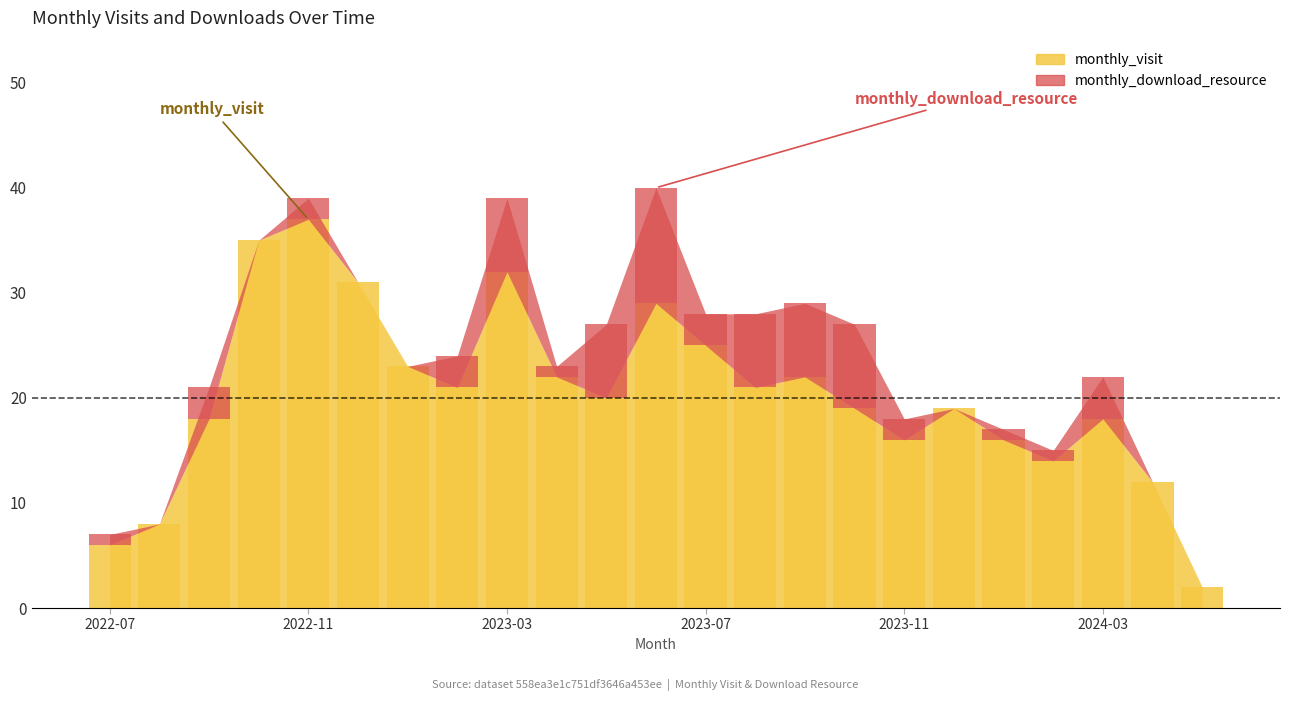

Which has a higher value, 2023-08 or 2023-05?

2023-08